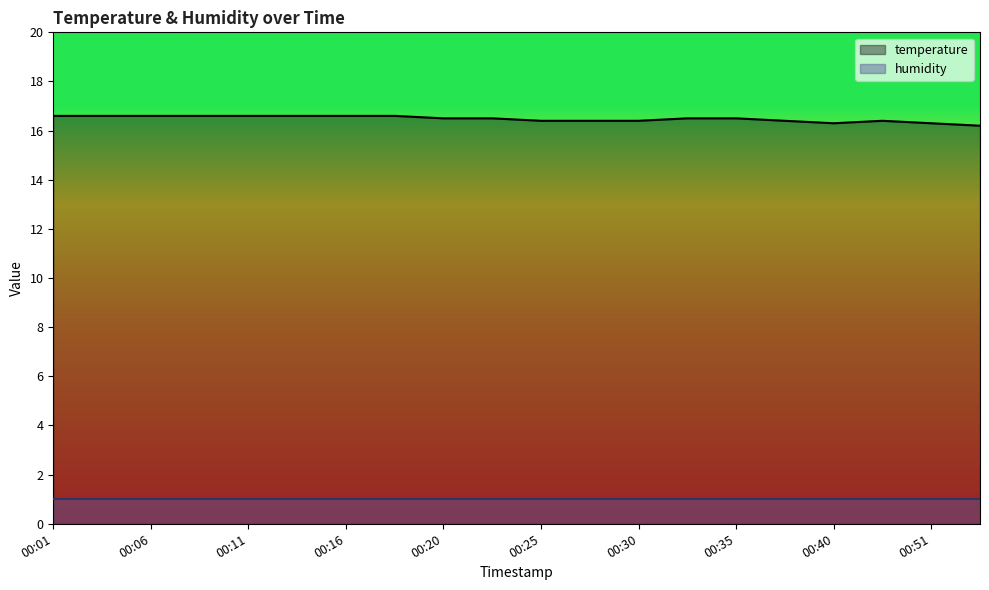

List the labels in order of value, smallest first.

00:54, 00:40, 00:51, 00:25, 00:28, 00:30, 00:38, 00:43, 00:20, 00:23, 00:33, 00:35, 00:01, 00:03, 00:06, 00:08, 00:11, 00:13, 00:16, 00:18